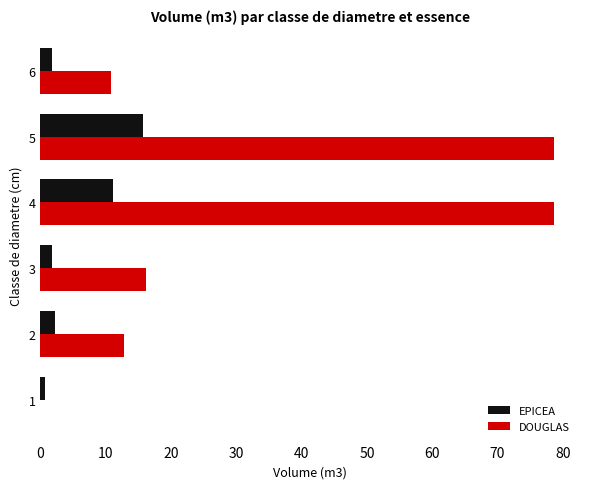

True or false: EPICEA has a value of 15.7 at 5.

True